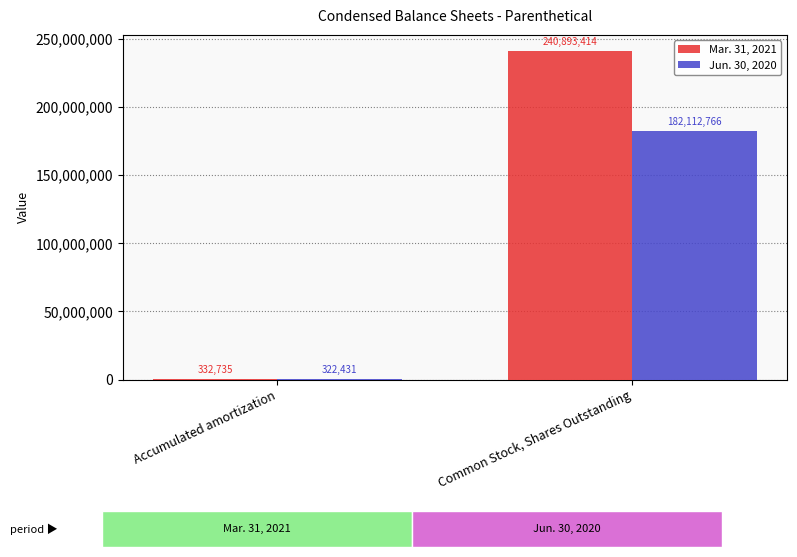

What is the maximum value shown in the chart?

240893414